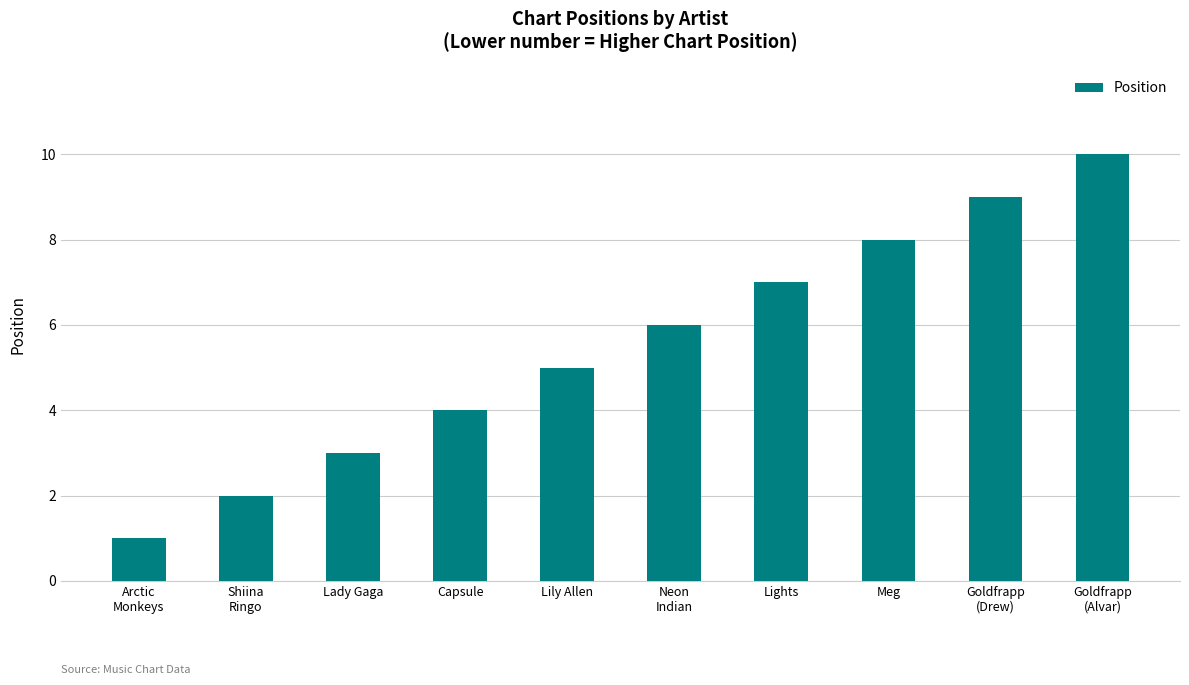

Count the number of data series in this chart.

1